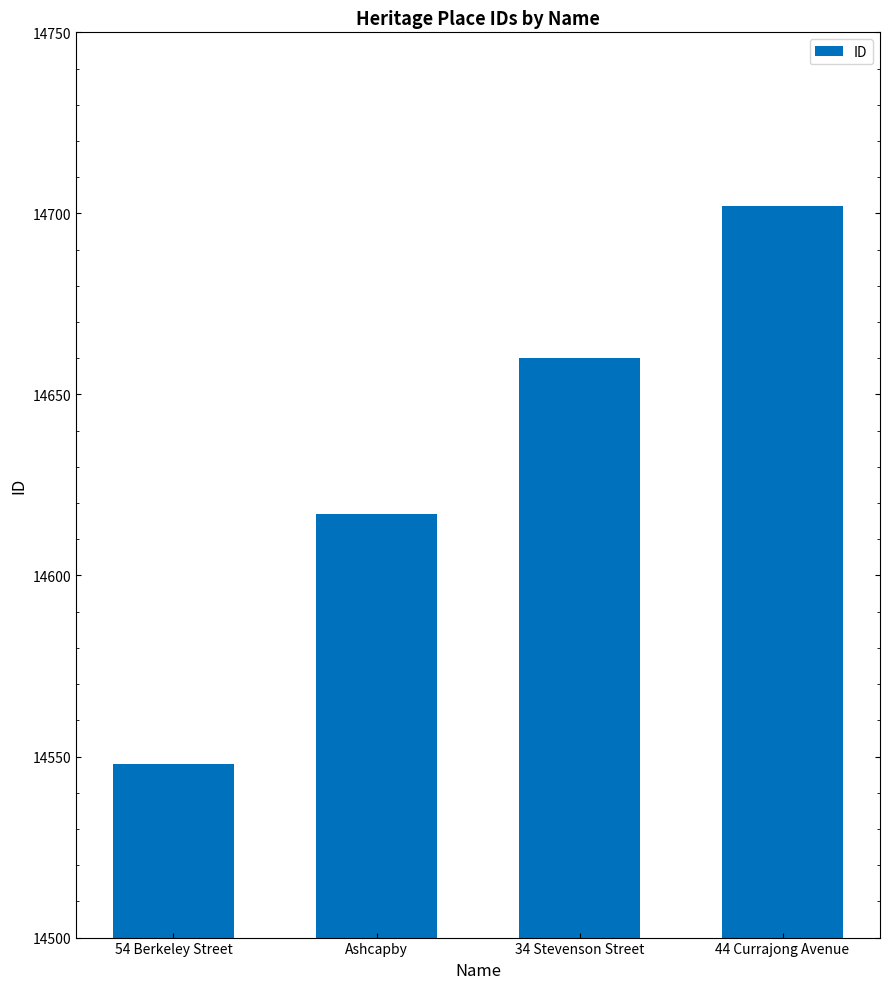

Which label corresponds to the smallest value in the chart?

54 Berkeley Street